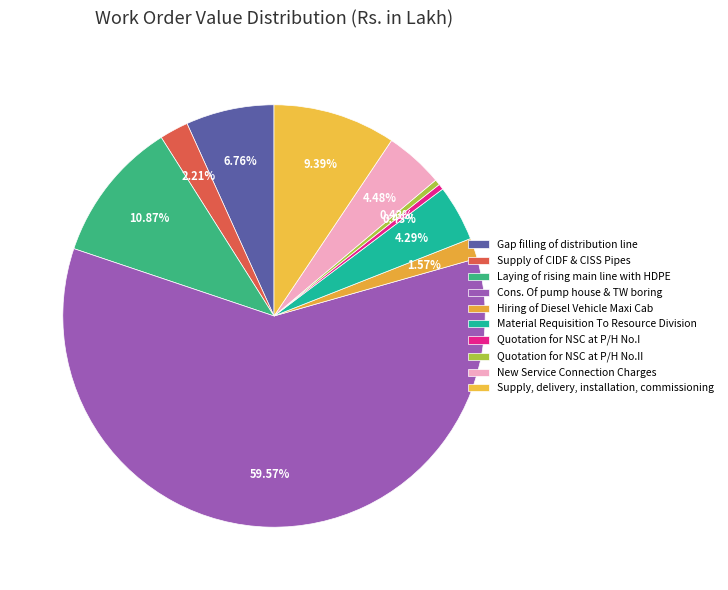

What percentage is the Supply, delivery, installation, commissioning slice, to the nearest percent?

9%